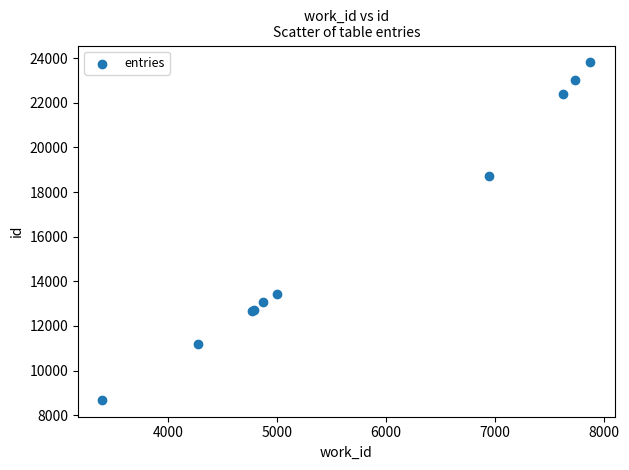

What Y value in the scatter plot is closest to 16249?

18724